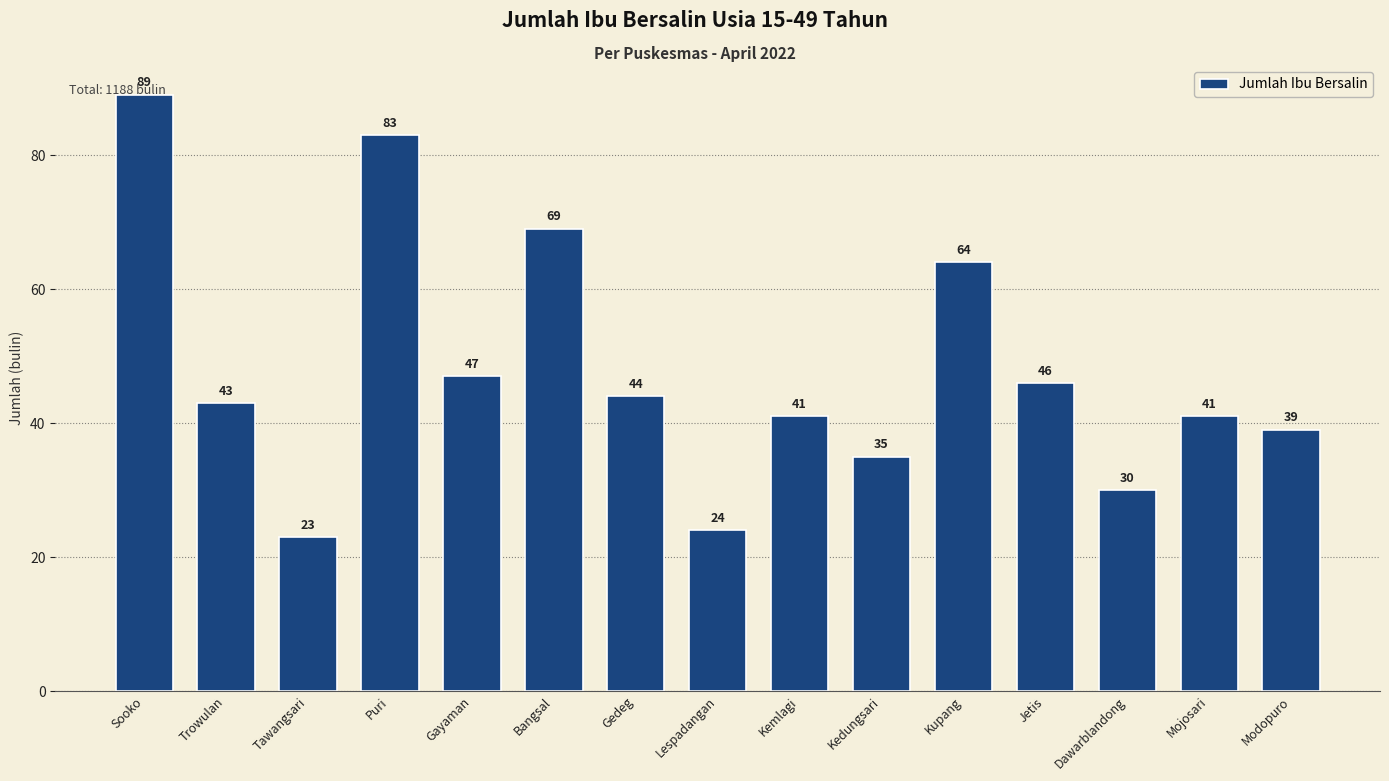

What is the change in value from Tawangsari to Modopuro?

+16